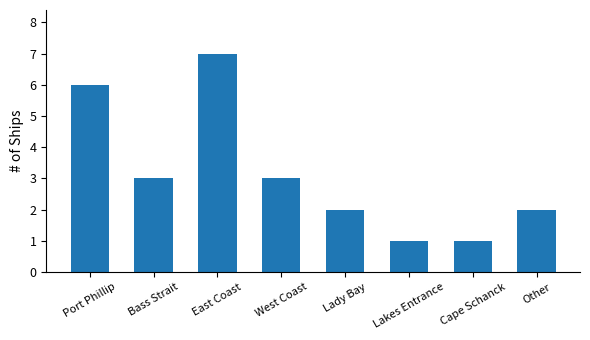

Read the value at West Coast.

3